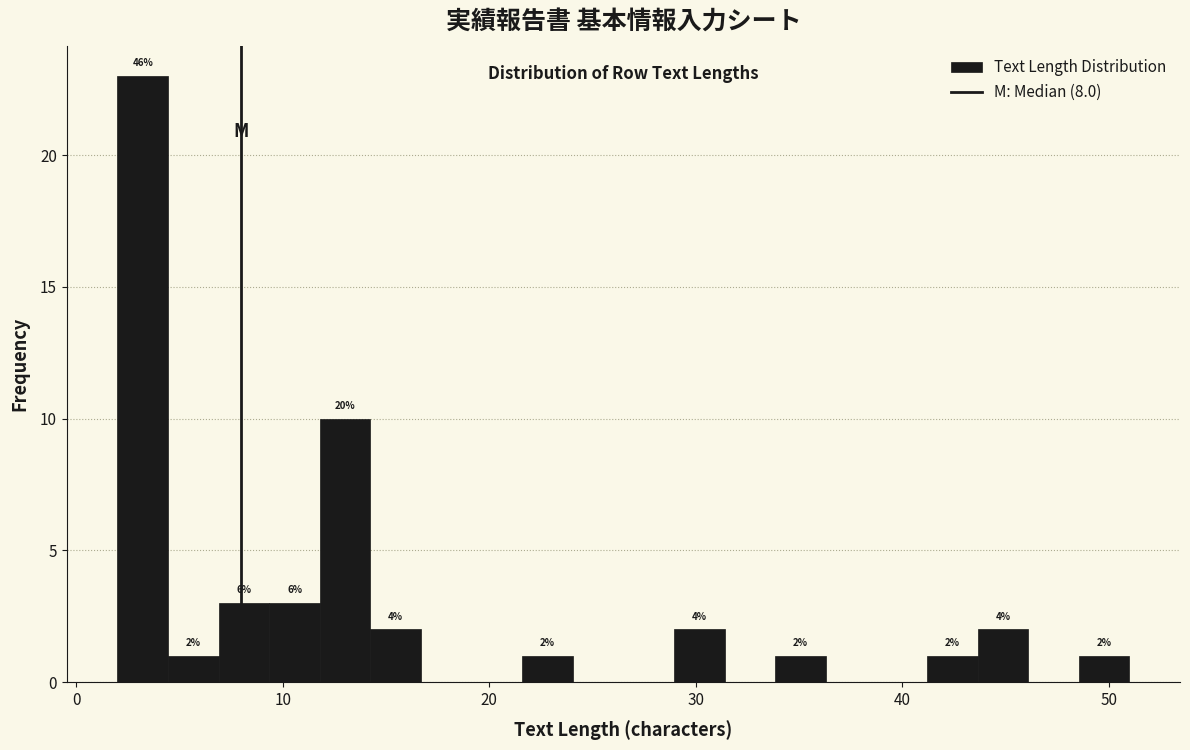

Read against the x-axis, roughly where is the centre of the tallest bar?

3